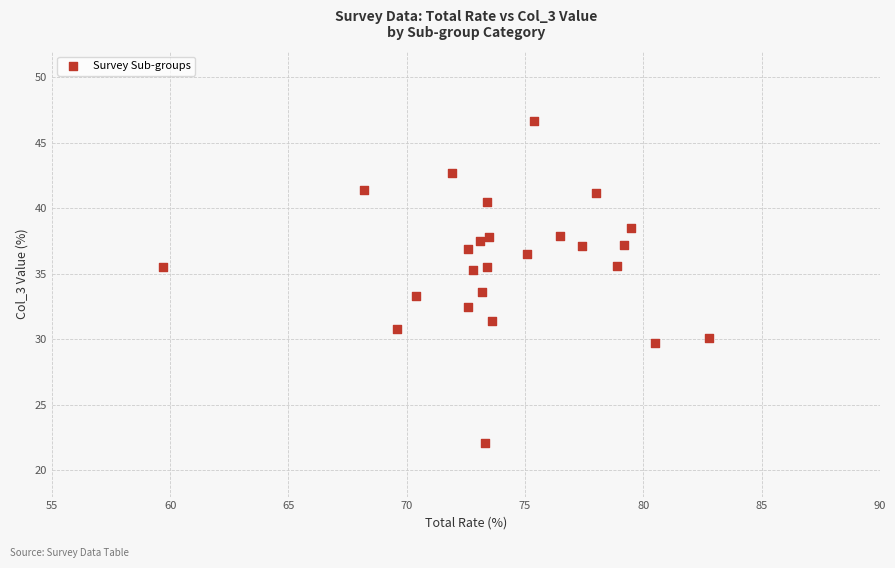

What is the range of X values (max minus min)?

23.1